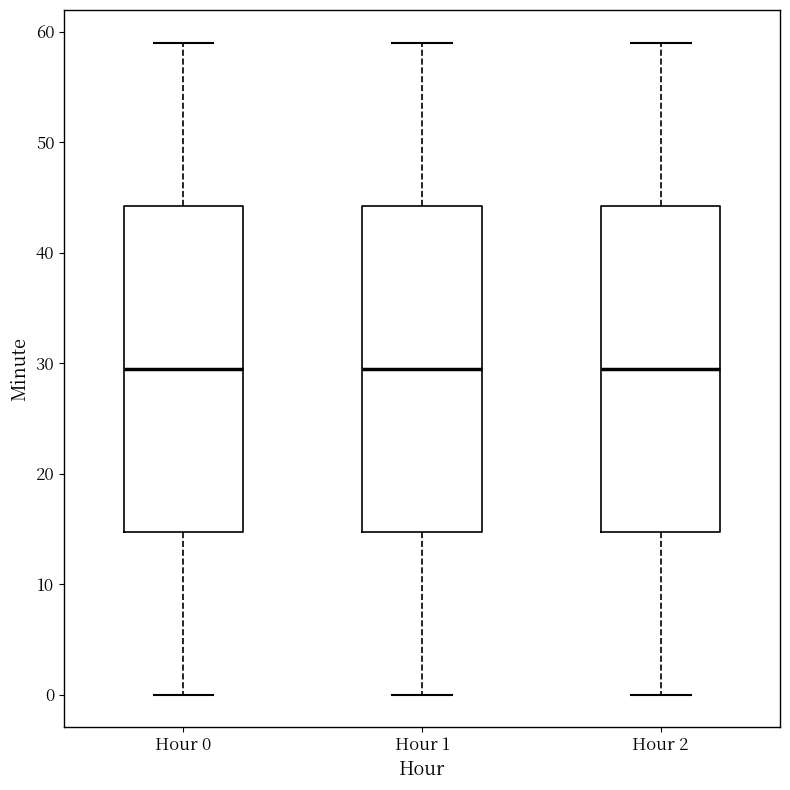

Reading left to right, read every box against the y-axis: the position of its median line, the range the box covers, and the ends of its whiskers. The values are not printed on the chart, so give them approximately, as read against the axis.

Hour 0: median 30, box 15 to 44, whiskers 0 to 59
Hour 1: median 30, box 15 to 44, whiskers 0 to 59
Hour 2: median 30, box 15 to 44, whiskers 0 to 59